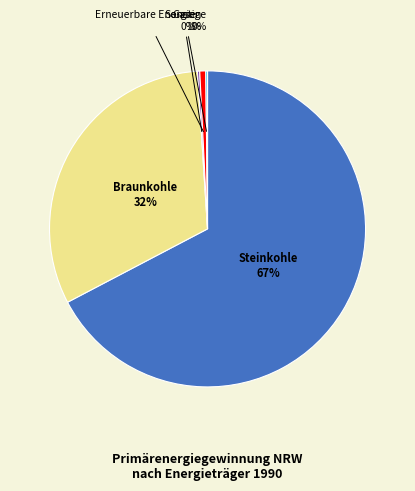

To the nearest percent, what is the difference between the largest and smallest slice percentages?

67%